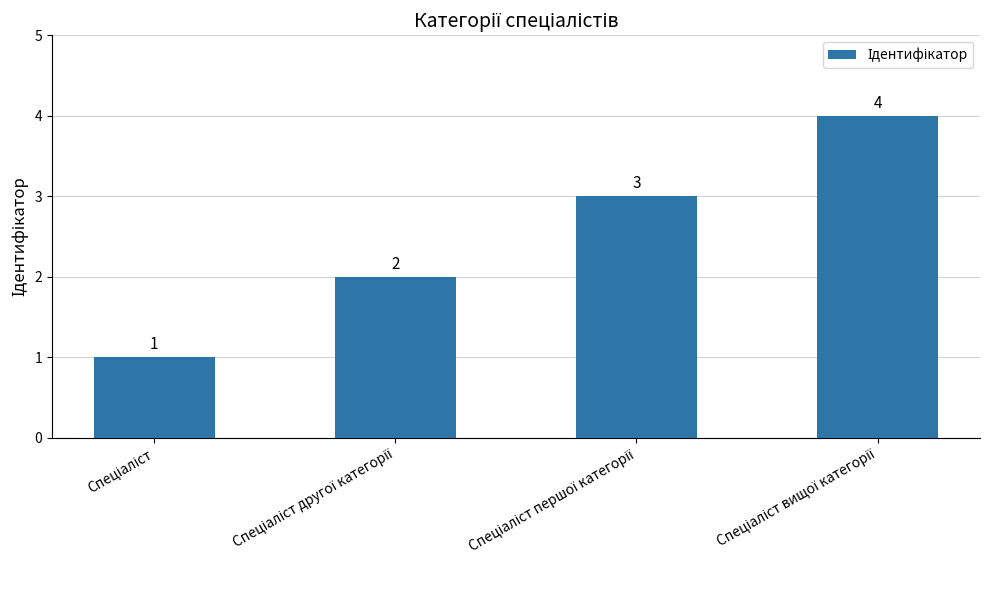

What is the maximum value shown in the chart?

4